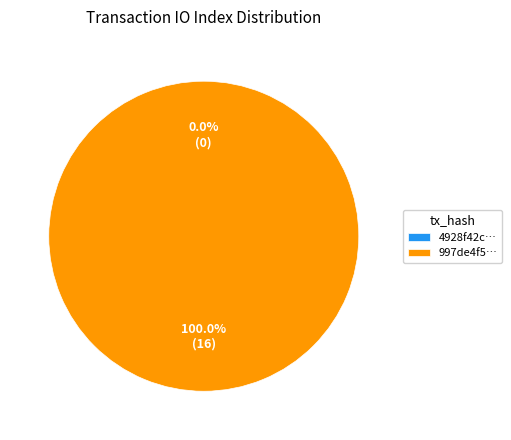

Between tx_hash_1 (io_index=16) and tx_hash_0 (io_index=0), which is larger?

tx_hash_1 (io_index=16)